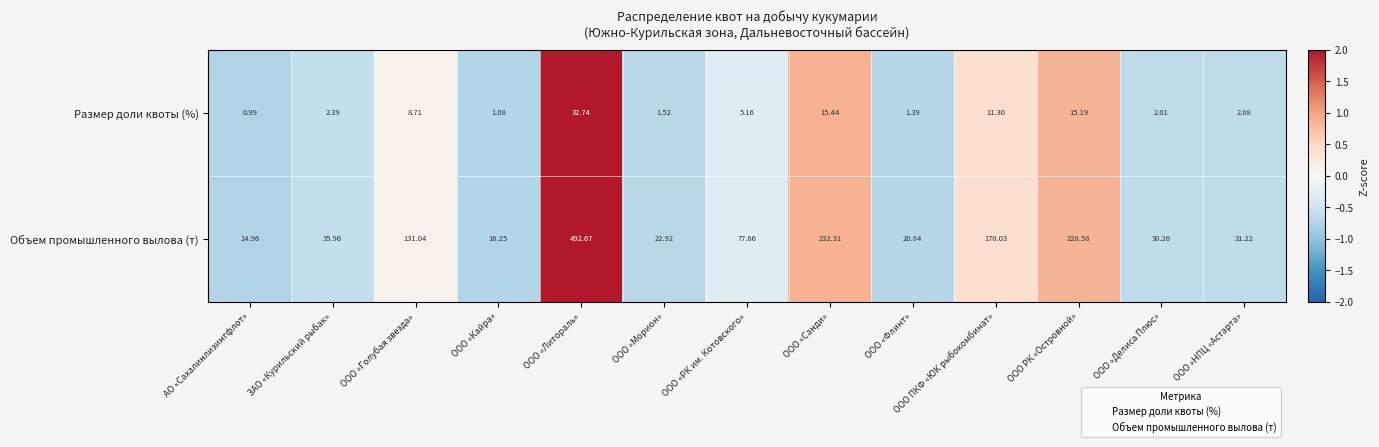

Which label corresponds to the smallest value in the chart?

АО «Сахалинлизингфлот»